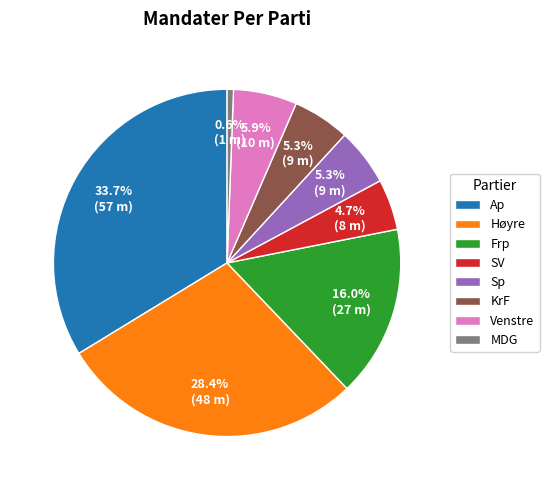

What is the ratio of the value at SV to the value at KrF?

0.9